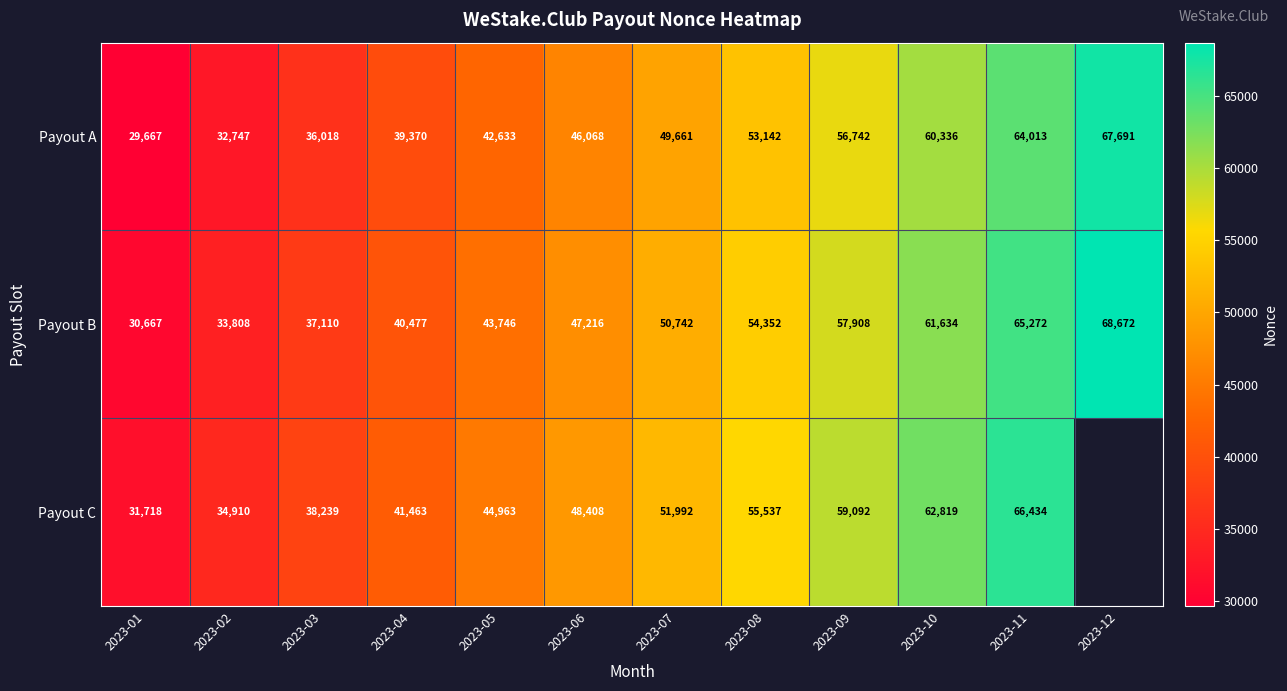

At which category is the sum across all series the highest?

2023-11